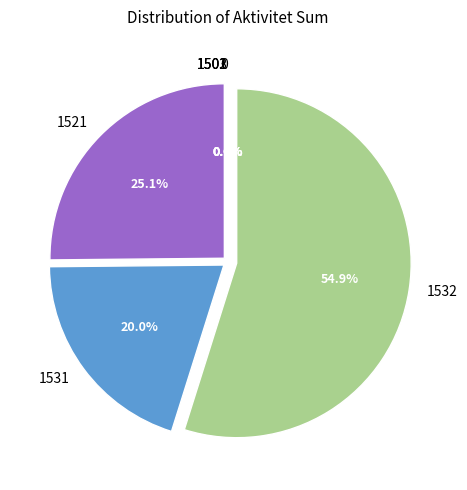

To the nearest percent, what is the difference between the largest and smallest slice percentages?

55%